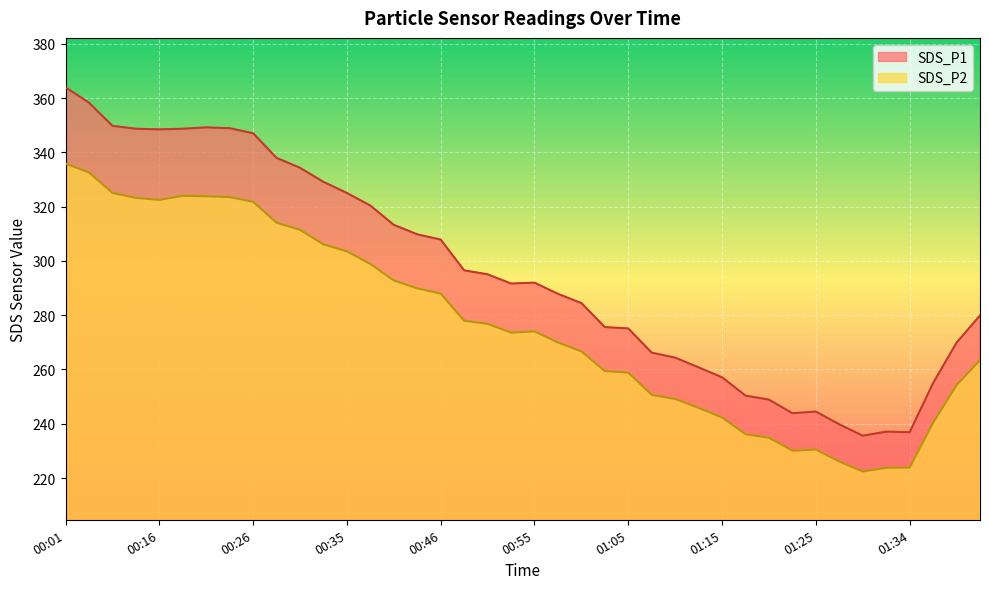

Between 01:30 and 01:42, which is larger?

01:42